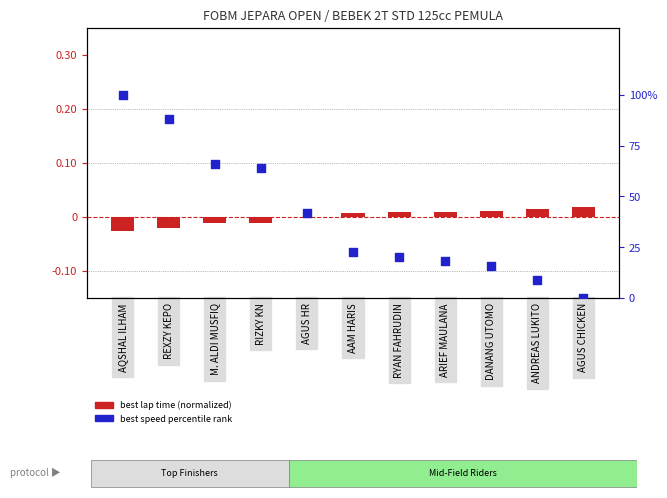

Is the value of best speed percentile rank at RYAN FAHRUDIN greater than the value of best lap time (normalized) at REXZY KEPO?

Yes